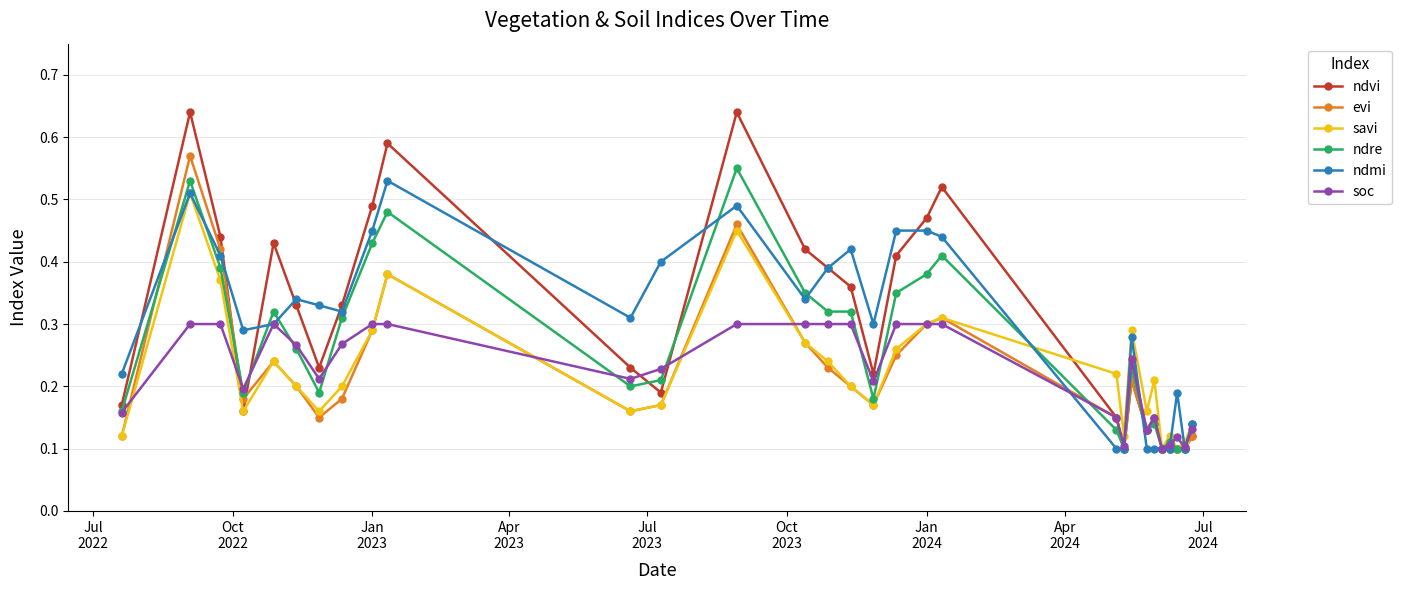

True or false: ndvi and savi intersect in this chart.

True